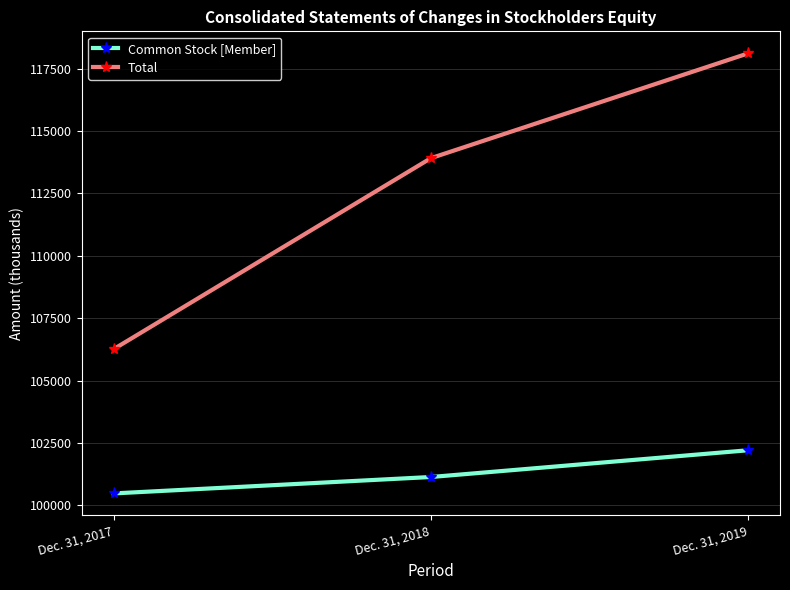

At which label is Total closest to 112183?

Dec. 31, 2018